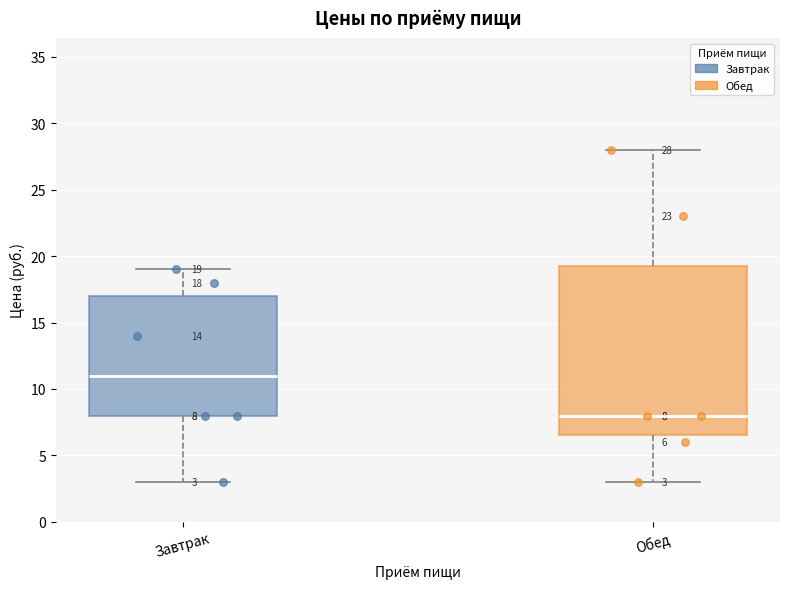

Which box's median line is the highest?

Завтрак